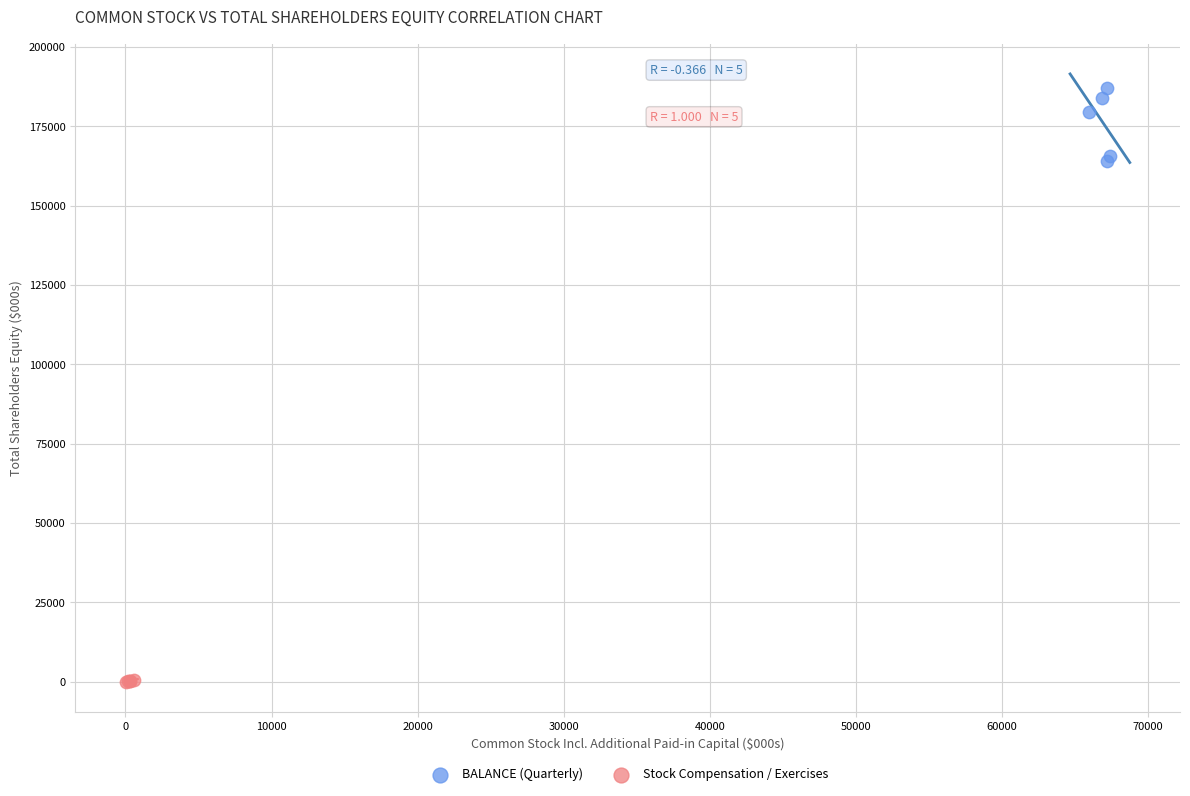

Which series has the largest Y range (max minus min)?

BALANCE (Quarterly)